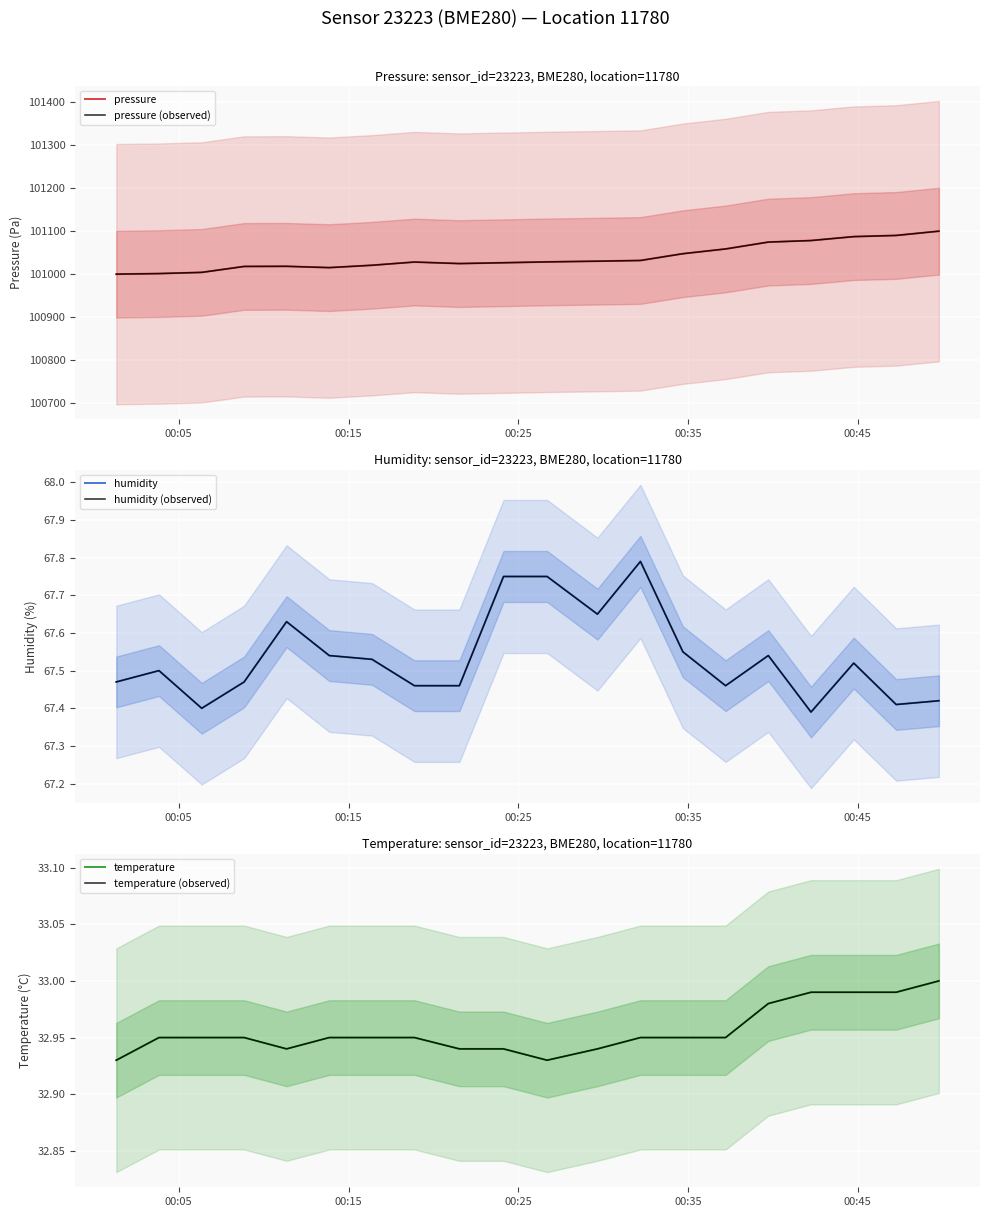

What is the average value of the temperature (observed) series?

33.0